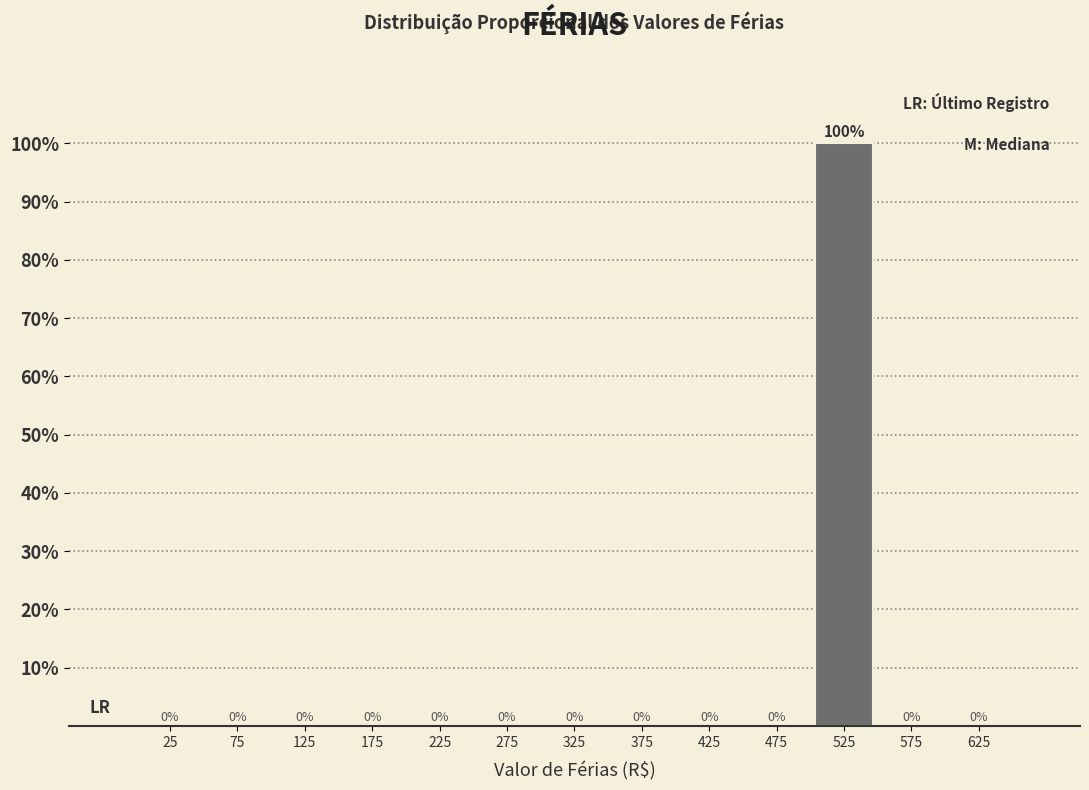

Reading left to right, transcribe this chart: for each bar, give the range it covers on the x-axis and its height.

0 to 50: 0
50 to 100: 0
100 to 150: 0
150 to 200: 0
200 to 250: 0
250 to 300: 0
300 to 350: 0
350 to 400: 0
400 to 450: 0
450 to 500: 0
500 to 550: 100
550 to 600: 0
600 to 650: 0